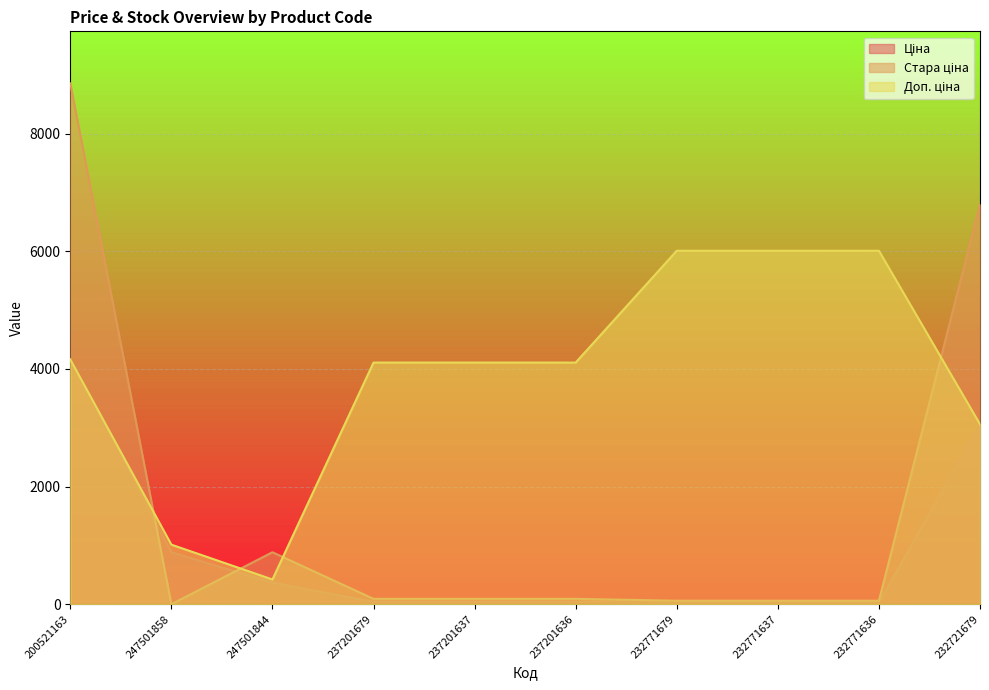

How many data points in Доп. ціна are less than 4109?

3